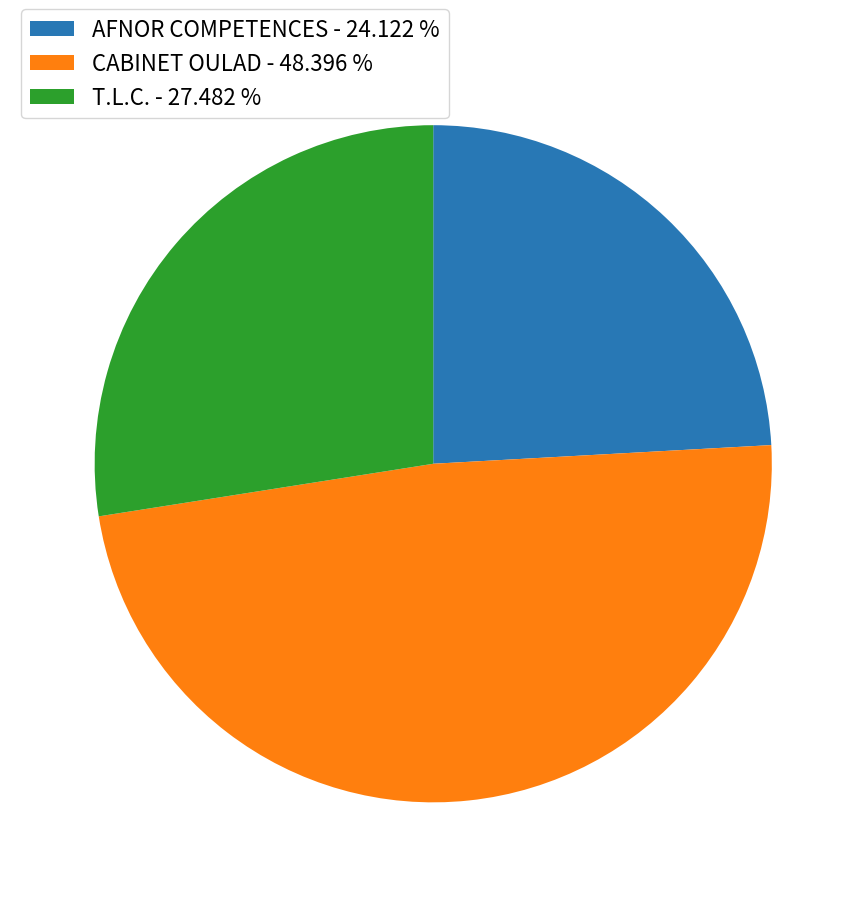

Which has a higher value, AFNOR COMPETENCES or T.L.C.?

T.L.C.